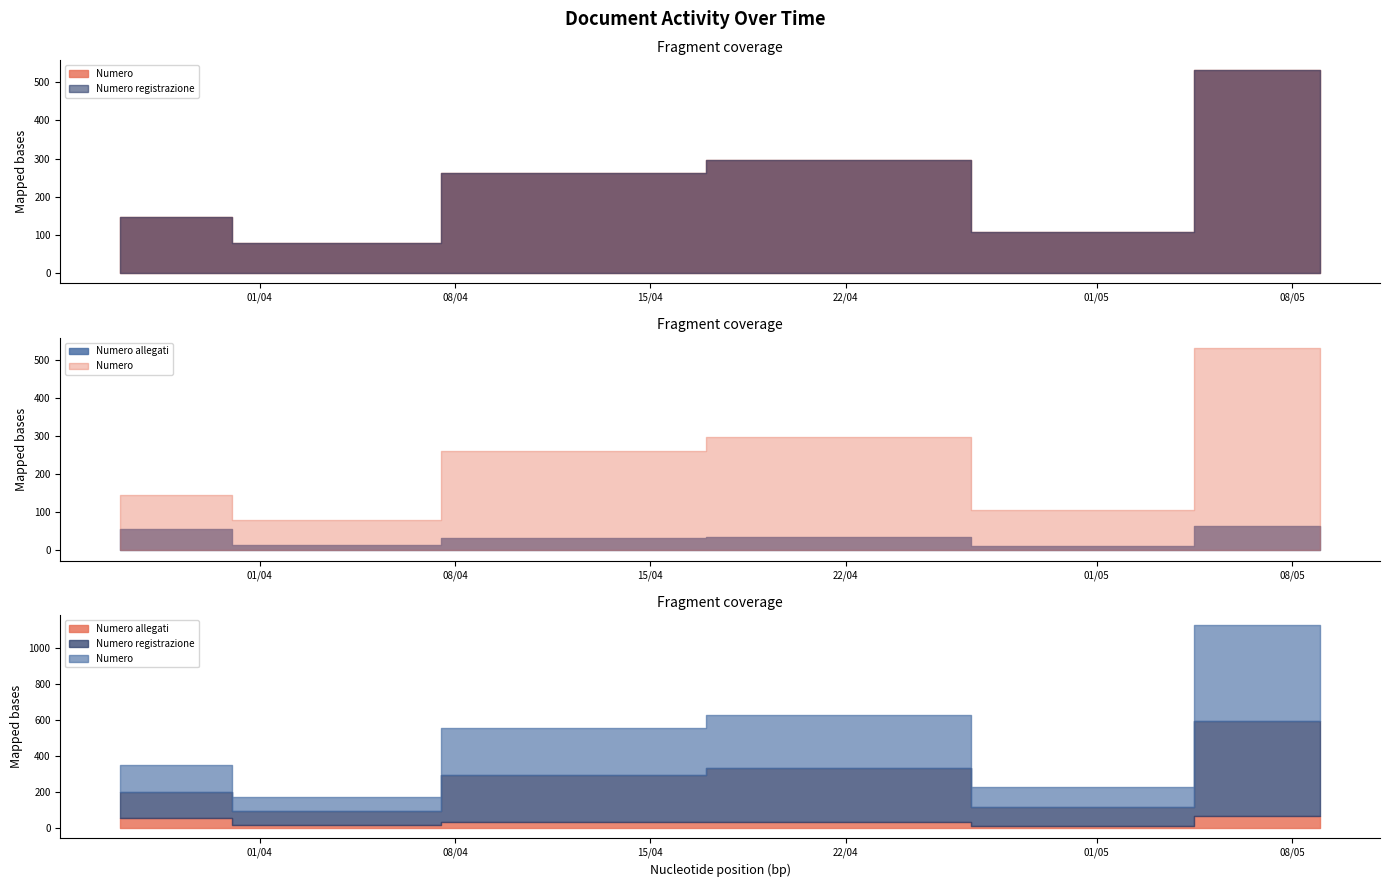

Is the value of Numero registrazione at 09/05/2024 greater than the value of Numero at 09/05/2024?

No